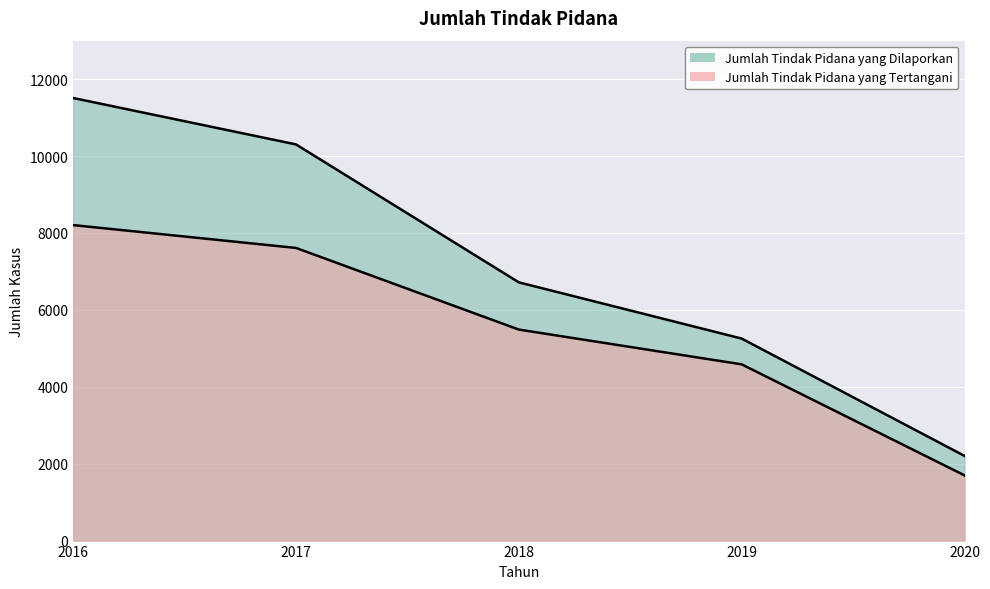

Is it true that Jumlah Tindak Pidana yang Tertangani equals 2609 at 2020?

False